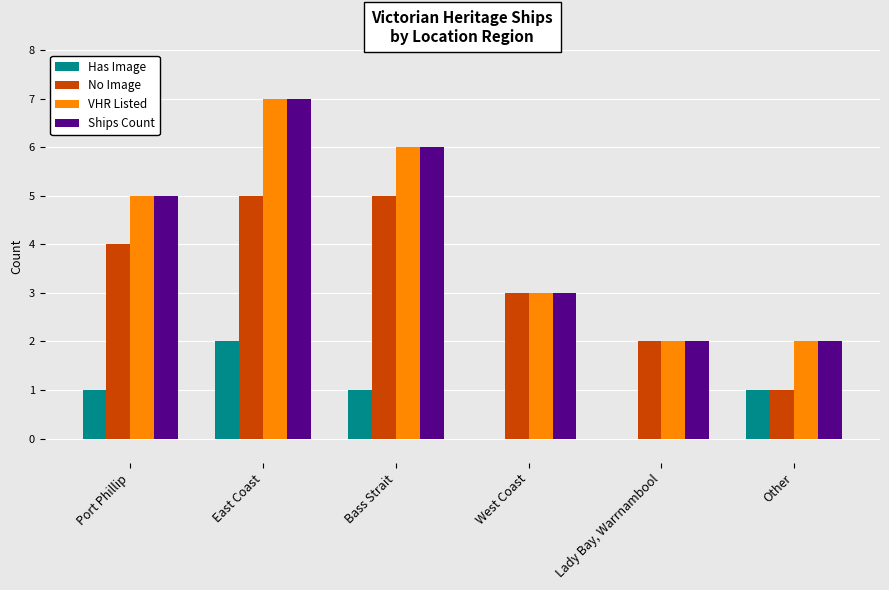

Reading left to right, extract all data points from this chart.

Has Image: Port Phillip=1	East Coast=2	Bass Strait=1	West Coast=0	Lady Bay, Warrnambool=0	Other=1
No Image: Port Phillip=4	East Coast=5	Bass Strait=5	West Coast=3	Lady Bay, Warrnambool=2	Other=1
VHR Listed: Port Phillip=5	East Coast=7	Bass Strait=6	West Coast=3	Lady Bay, Warrnambool=2	Other=2
Ships Count: Port Phillip=5	East Coast=7	Bass Strait=6	West Coast=3	Lady Bay, Warrnambool=2	Other=2